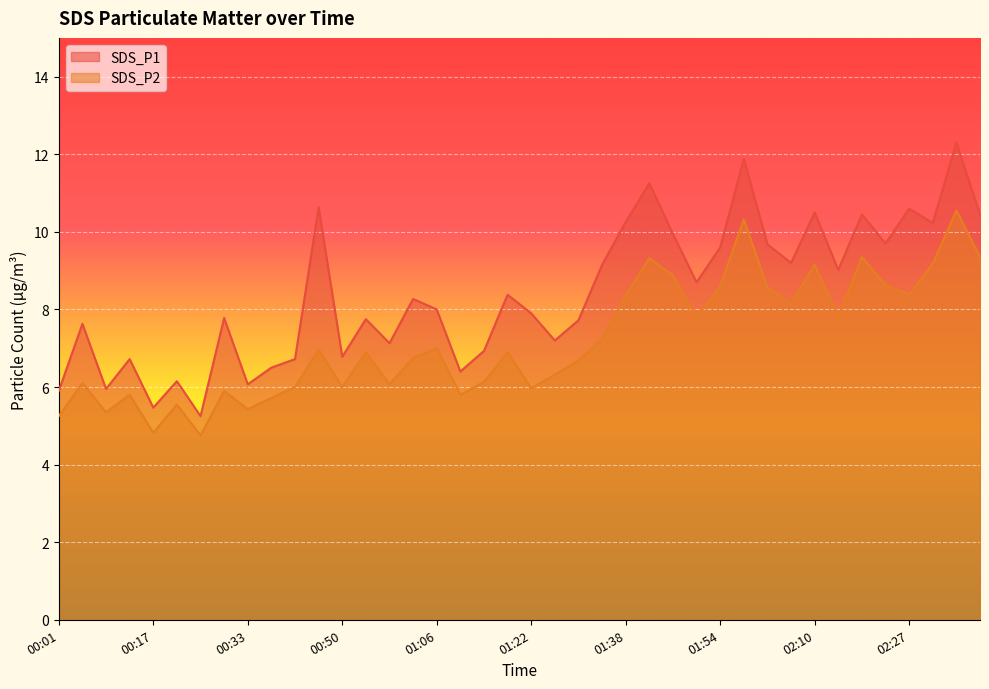

Which series changed the most between 00:46 and 02:02?

SDS_P2